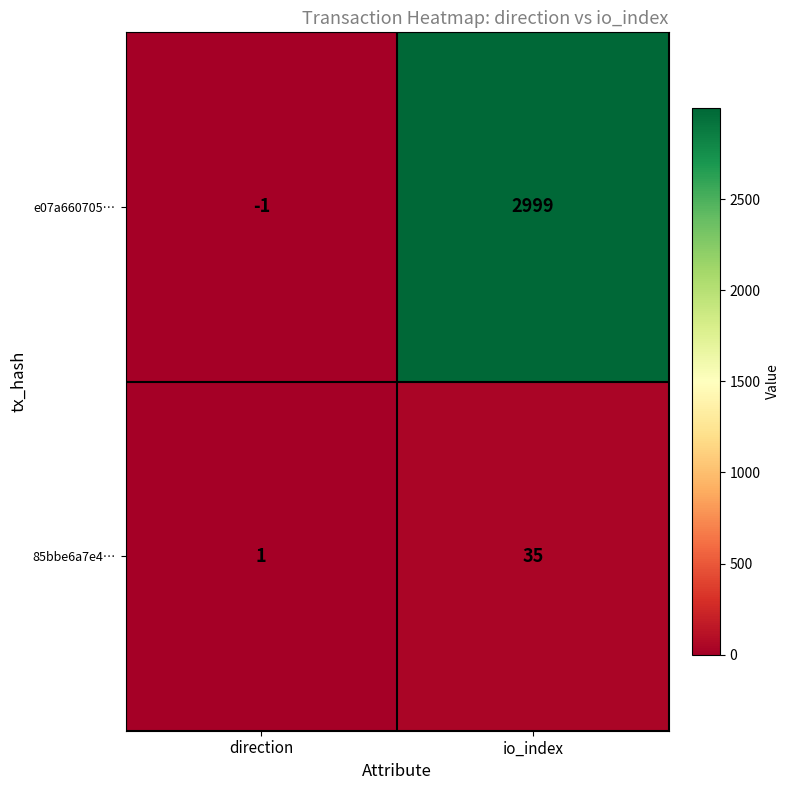

What is the difference between the 85bbe6a7e4… values at io_index and direction?

34